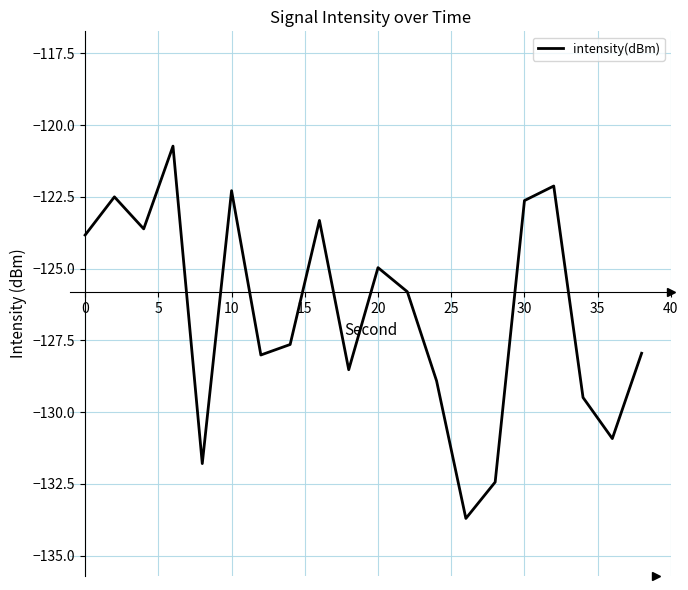

Reading left to right, list all the values displayed in this chart.

-123.8	-122.5	-123.6	-120.7	-131.8	-122.3	-128.0	-127.6	-123.3	-128.5	-125.0	-125.8	-128.9	-133.7	-132.4	-122.6	-122.1	-129.5	-130.9	-128.0